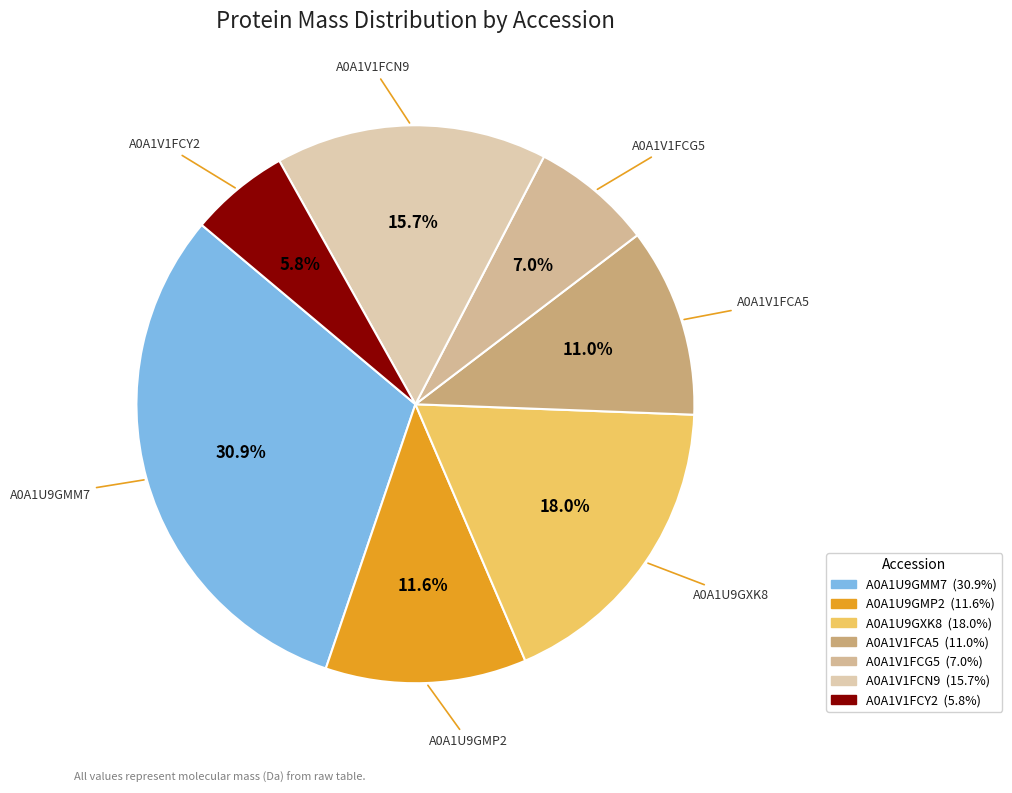

What is the smallest slice in the pie chart?

A0A1V1FCY2